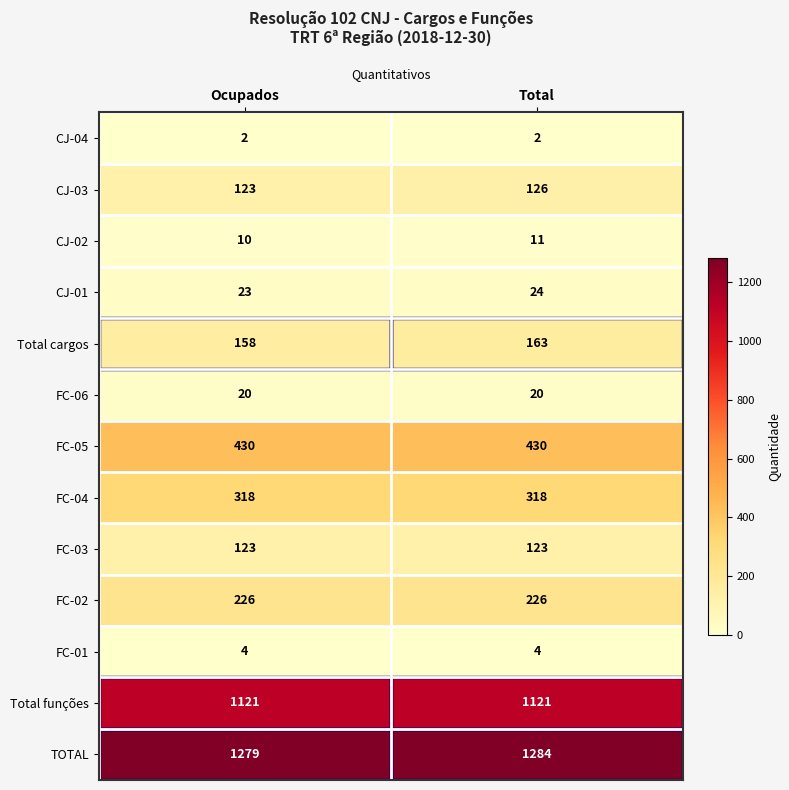

What is the difference between the maximum and minimum values in the Total cargos series?

5